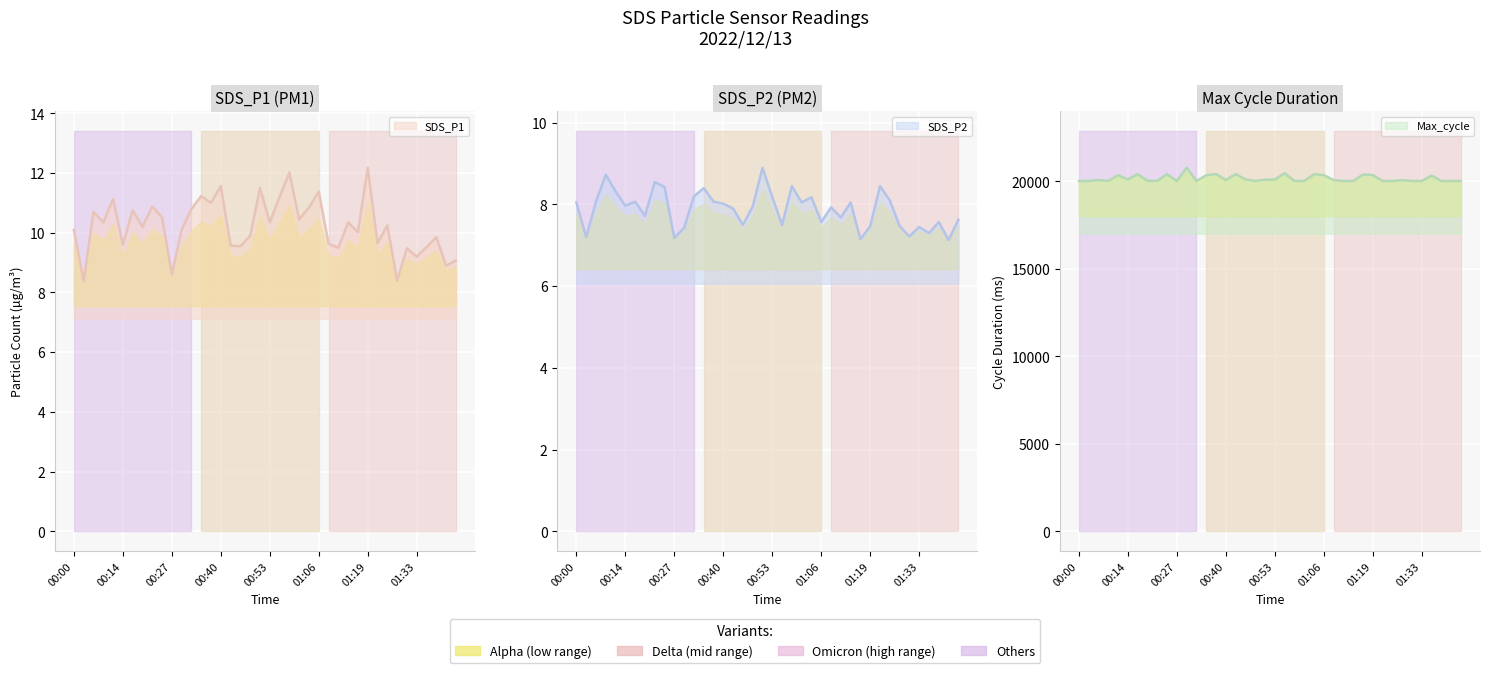

What is the maximum value for SDS_P1?

12.2